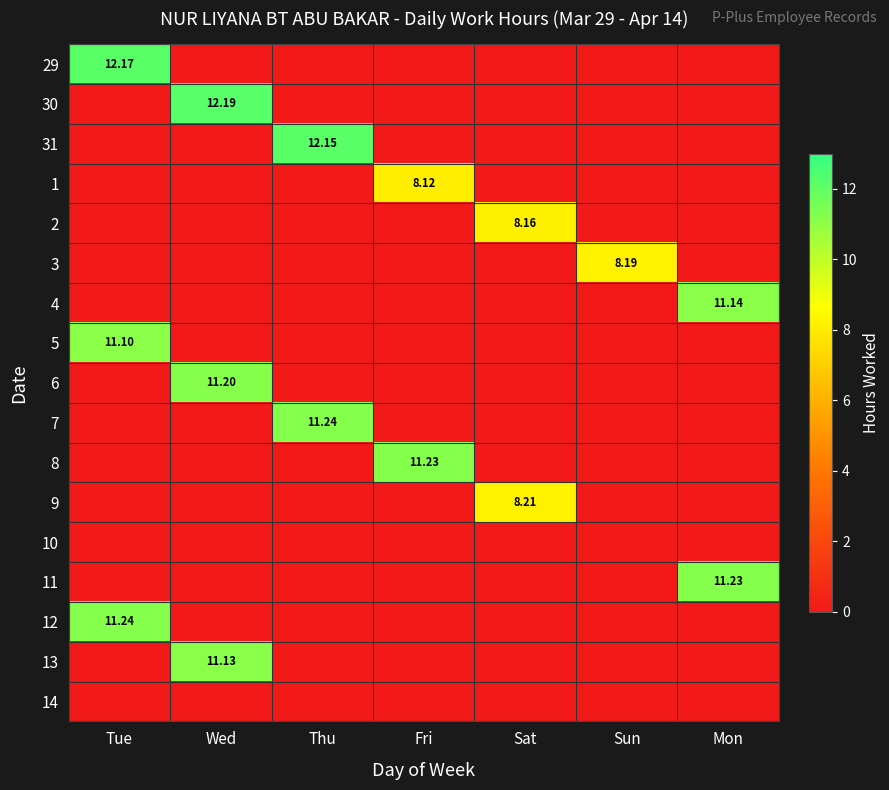

Which category has the lowest value in the 31 series?

Tue